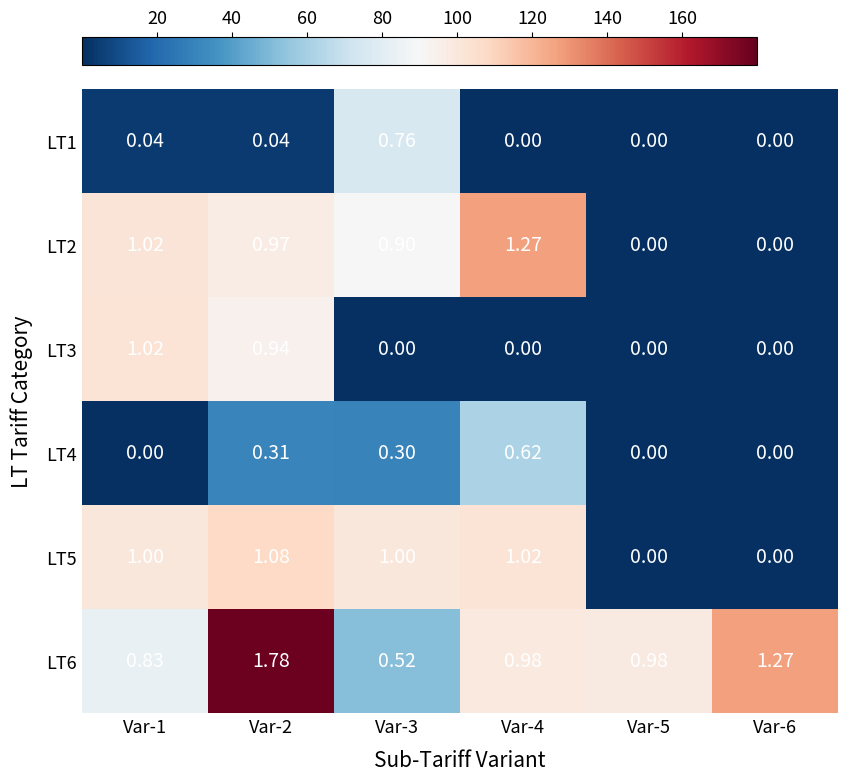

Is the value of LT4 at Var-2 greater than the value of LT3 at Var-1?

No